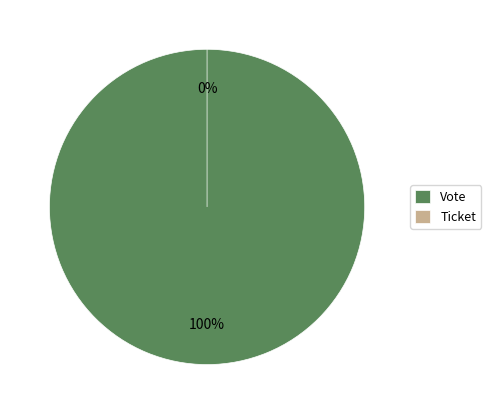

What is the largest slice in the pie chart?

Vote